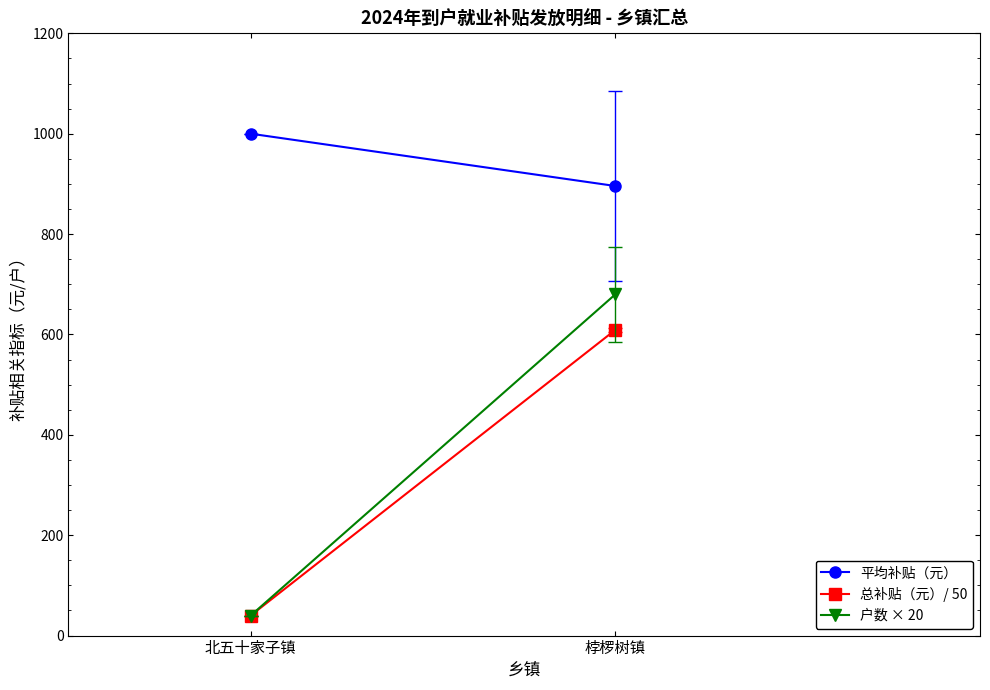

Between 北五十家子镇 and 桲椤树镇, which series saw the biggest shift?

户数 × 20